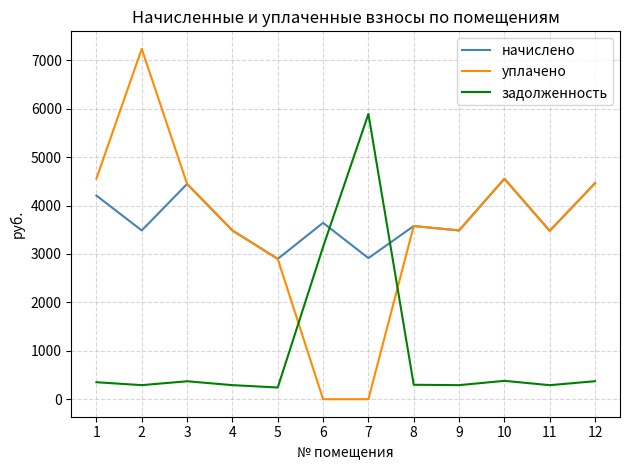

Where do уплачено and задолженность first cross each other?

5 and 6